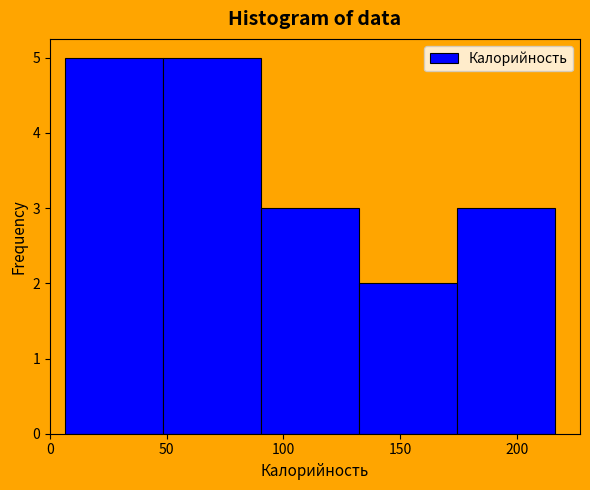

What is the height of the bar covering 50 to 90 on the x-axis? Neither the bar edges nor the heights are printed on the chart, so give them approximately, as read against the axes.

5